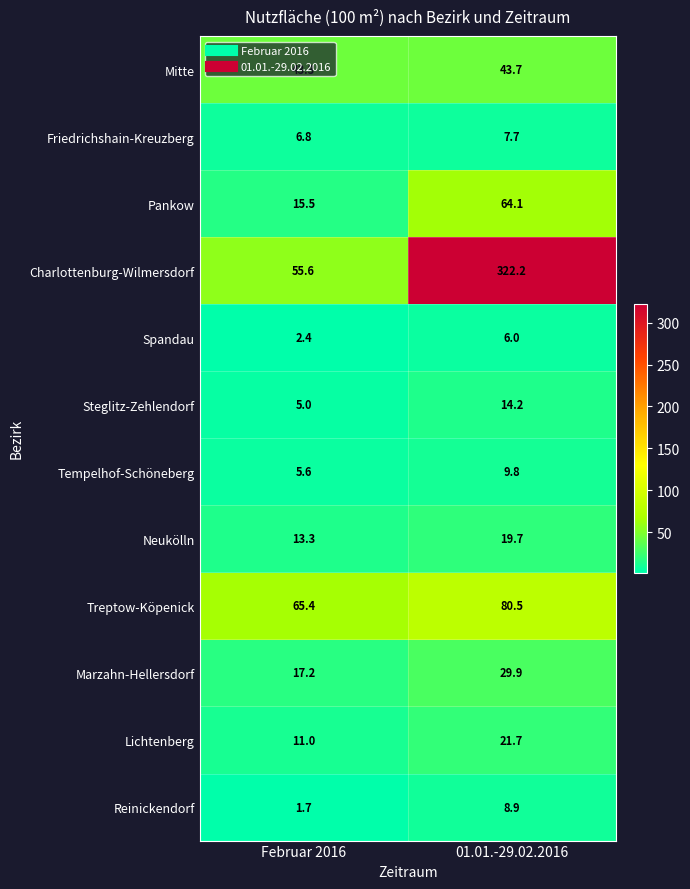

List the series in order of their peak value, lowest first.

Spandau, Friedrichshain-Kreuzberg, Reinickendorf, Tempelhof-Schöneberg, Steglitz-Zehlendorf, Neukölln, Lichtenberg, Marzahn-Hellersdorf, Mitte, Pankow, Treptow-Köpenick, Charlottenburg-Wilmersdorf